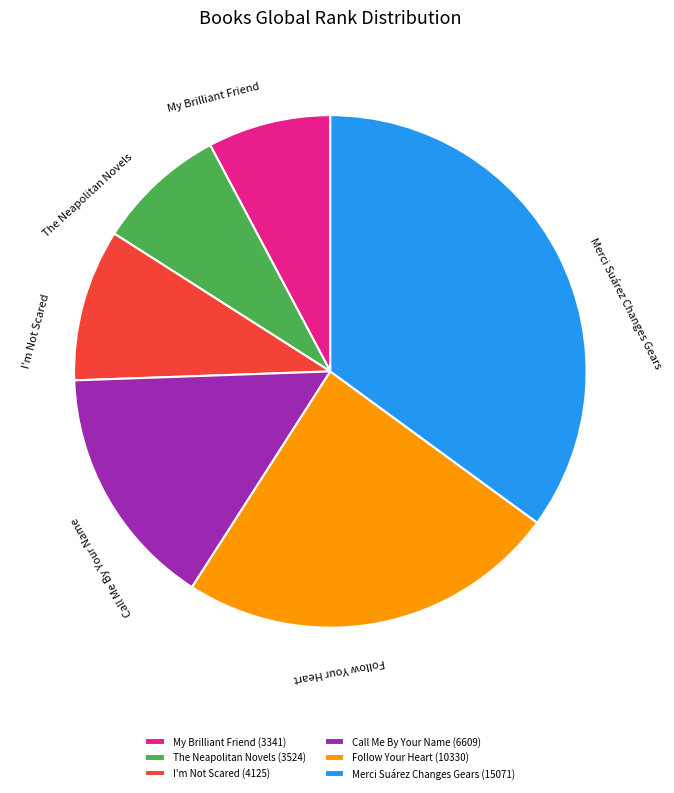

Is there a majority slice in this chart?

No